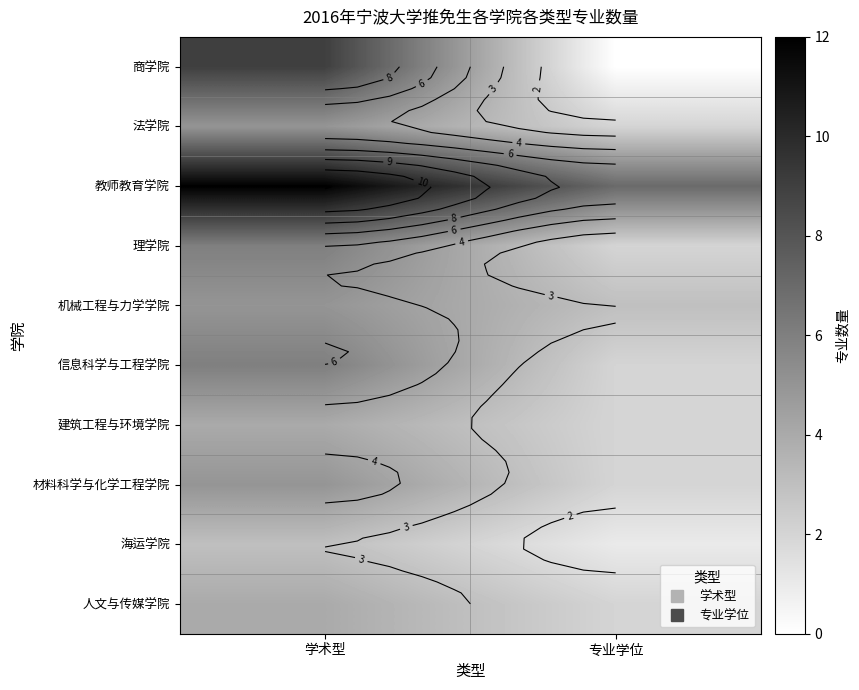

At 专业学位, list the series in order from largest to smallest.

教师教育学院, 机械工程与力学学院, 法学院, 理学院, 信息科学与工程学院, 建筑工程与环境学院, 材料科学与化学工程学院, 人文与传媒学院, 海运学院, 商学院